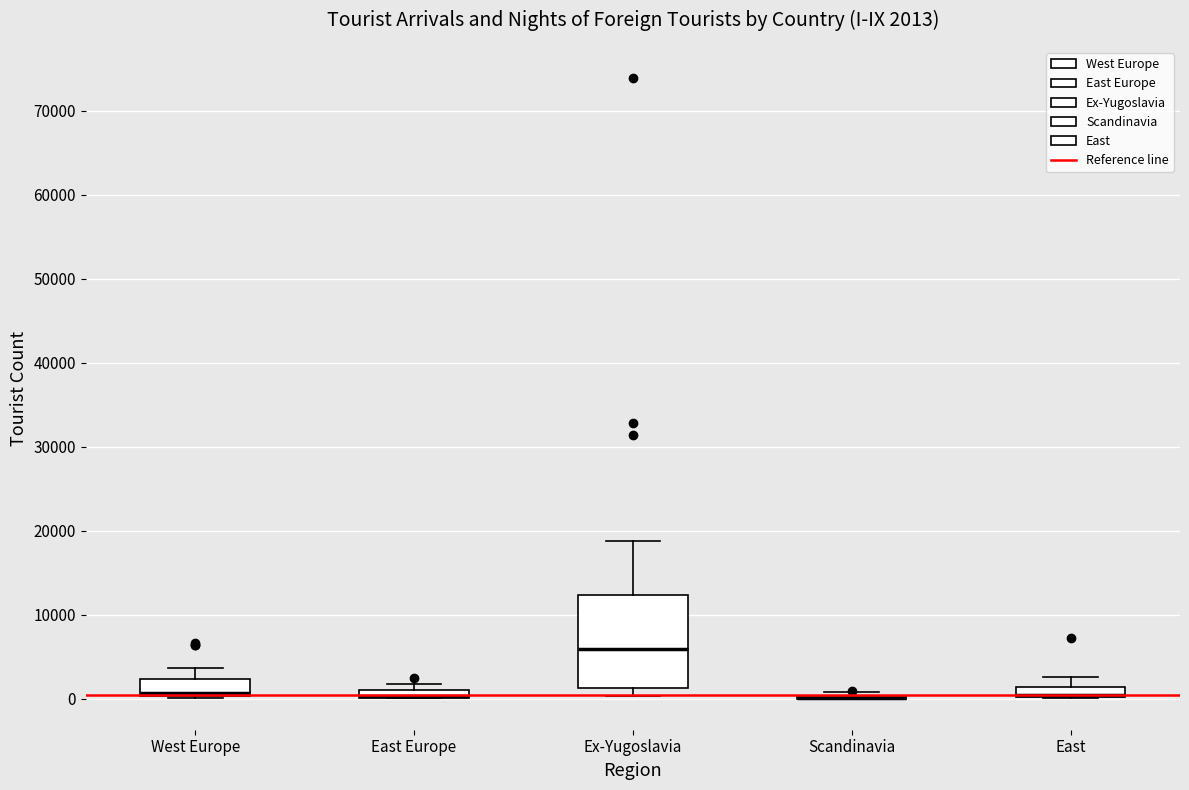

Which box is the tallest, from its lower edge to its upper edge?

Ex-Yugoslavia